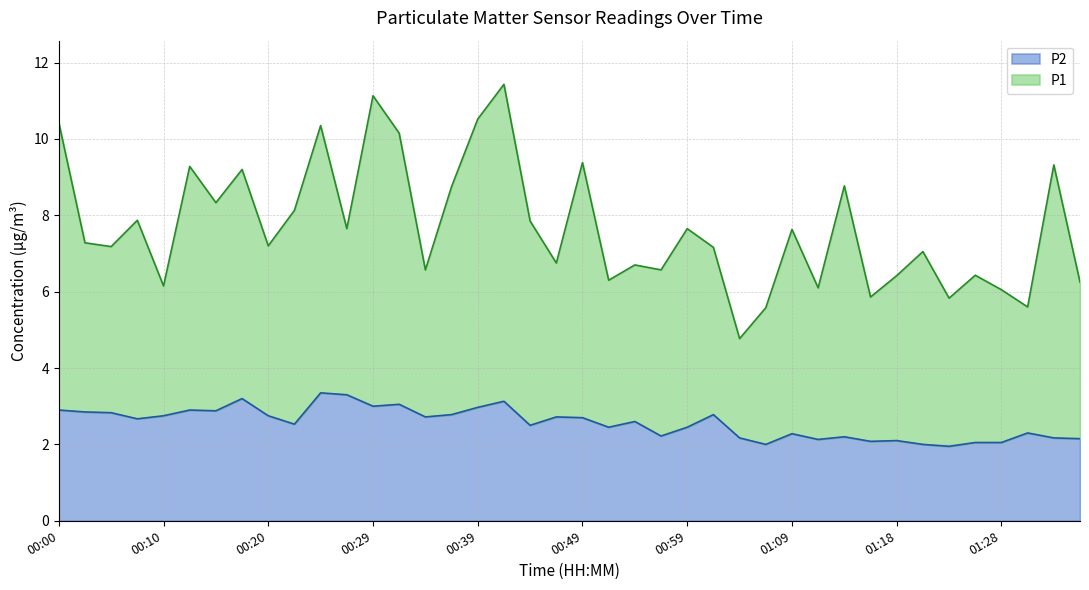

Which label corresponds to the smallest value in the chart?

01:23